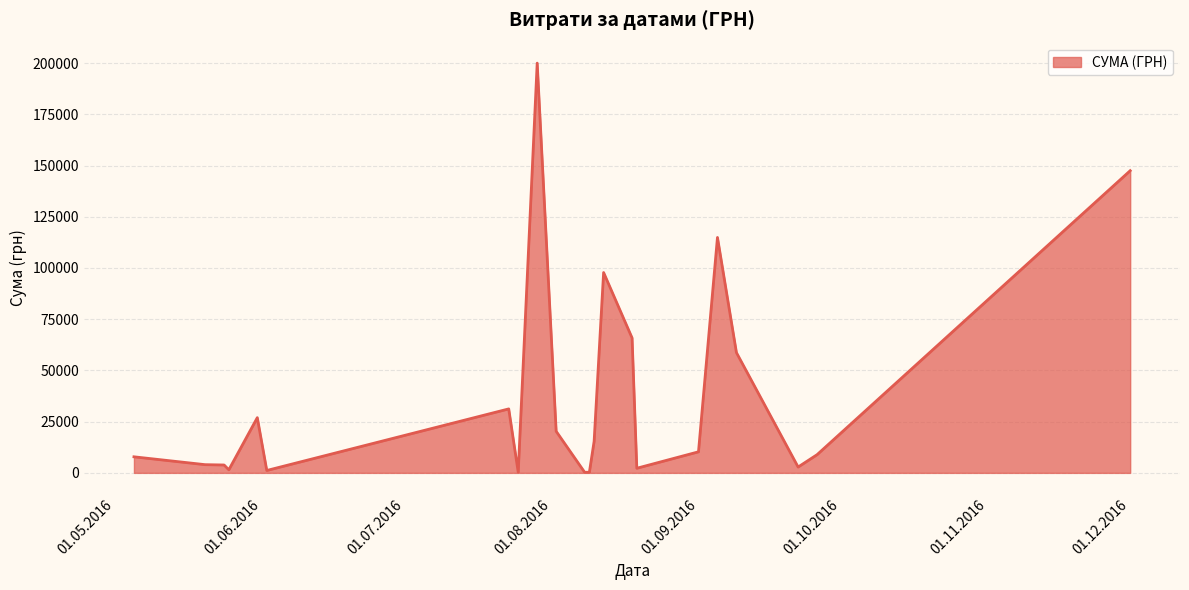

What is the greatest value displayed?

199990.0